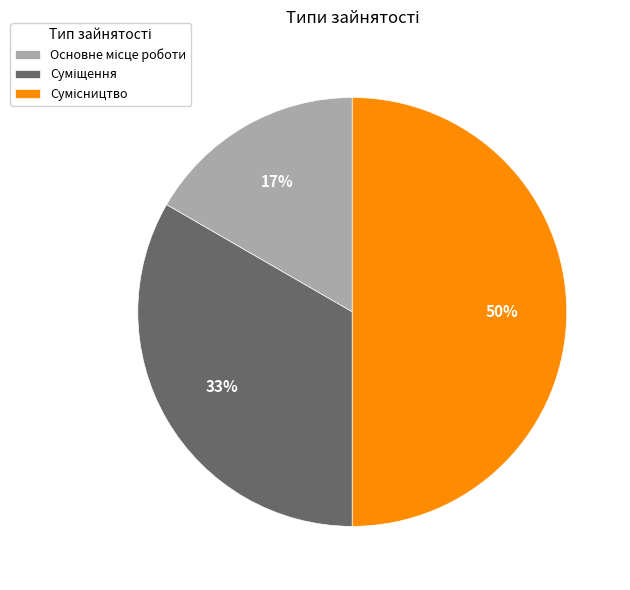

To the nearest percent, what is the difference between the largest and smallest slice percentages?

33%